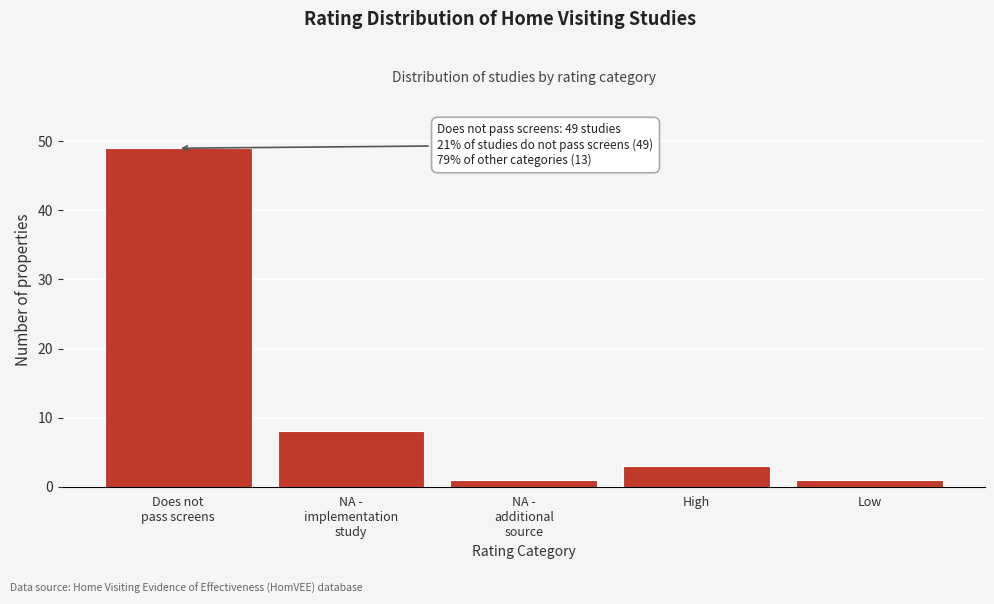

Reading left to right, transcribe all the data shown in this chart.

49	8	1	3	1